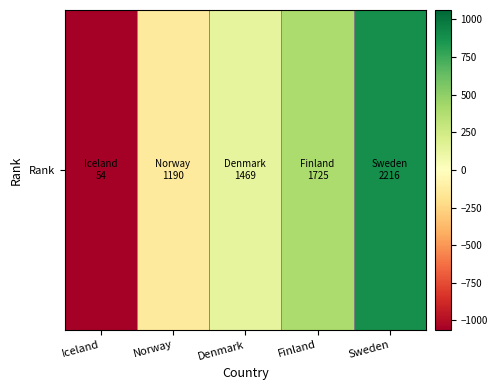

The chart shows a value of -1276.8 at Iceland. True or false?

True